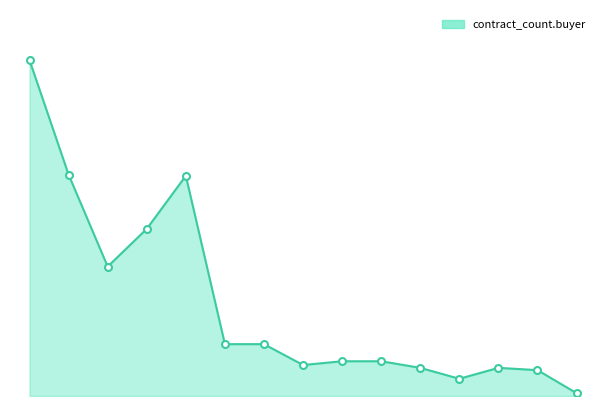

Does the chart display data point markers on the line(s)?

No